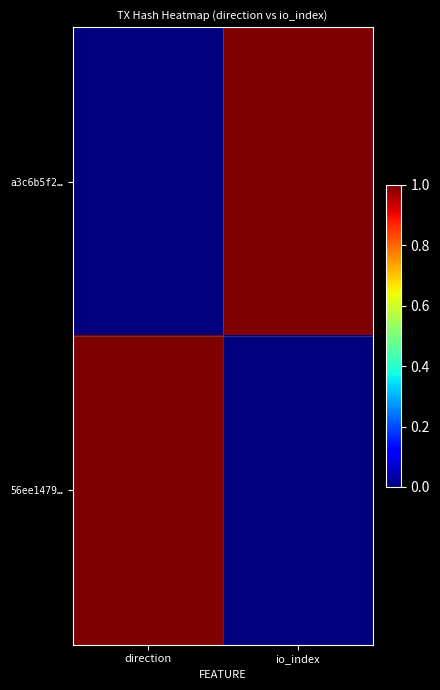

At which category is the sum across all series the highest?

direction